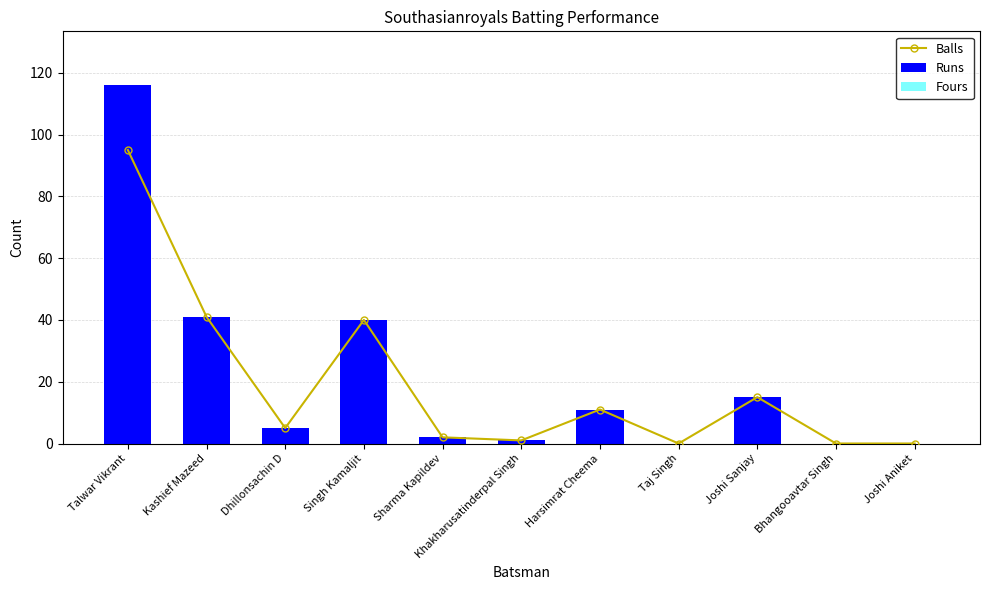

Reading left to right, what are all the values shown in this chart?

Balls: 95	41	5	40	2	1	11	0	15	0	0
Runs: 116	41	5	40	2	1	11	0	15	0	0
Fours: 7	2	0	4	0	0	1	0	1	0	0